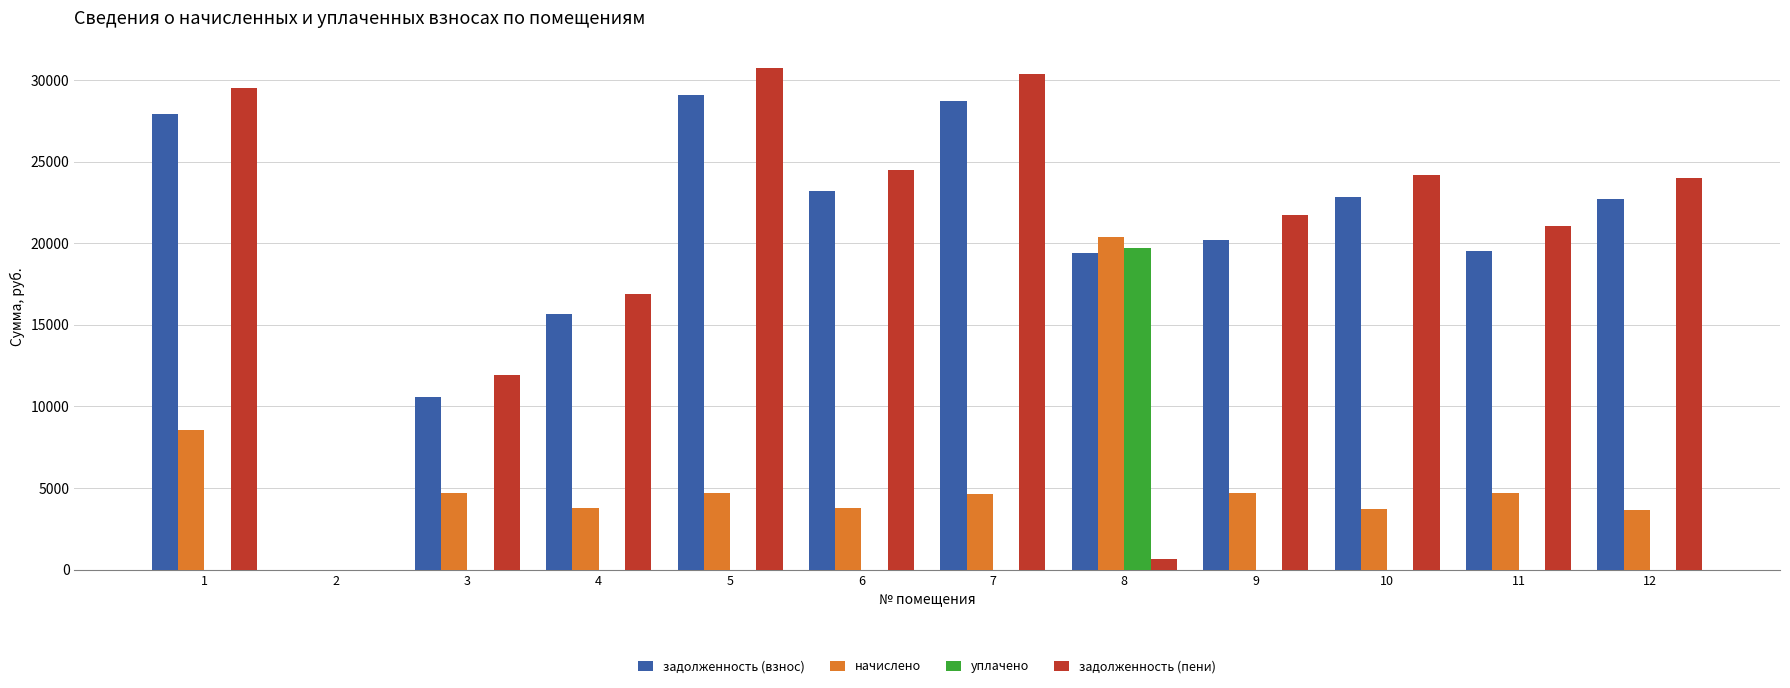

What is the average value of the уплачено series?

1643.4